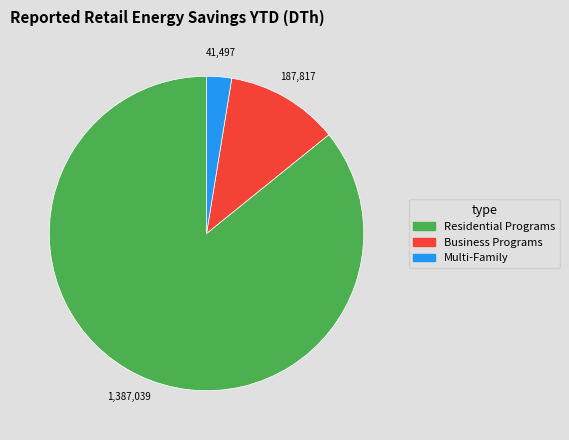

Is it true that Business Programs is 4% of the pie?

False